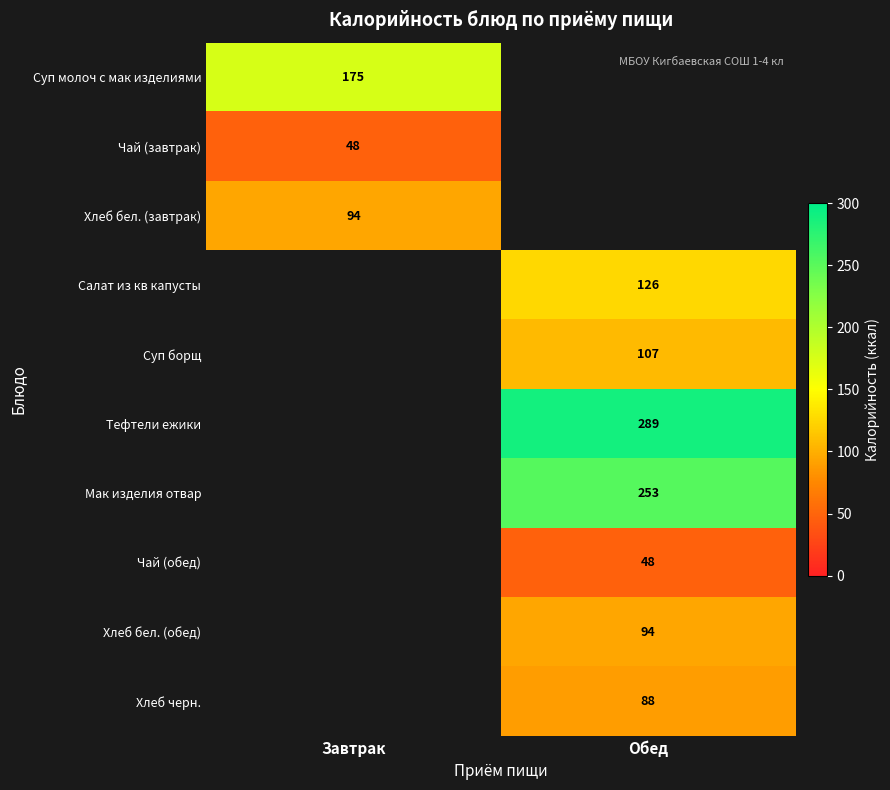

How many data points does each series have?

2